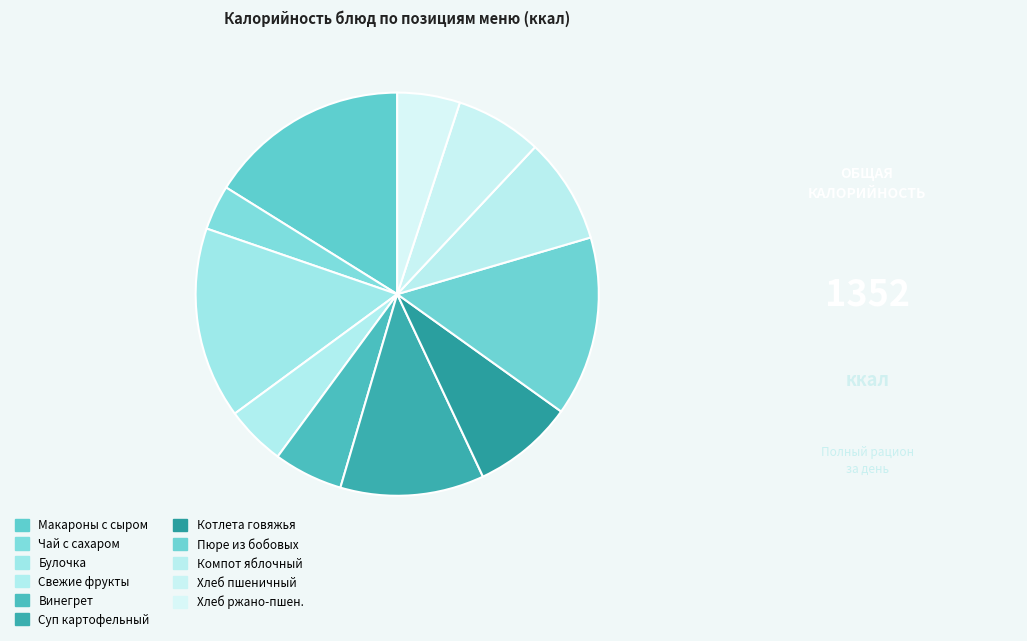

To the nearest percent, what is the average slice percentage?

9%